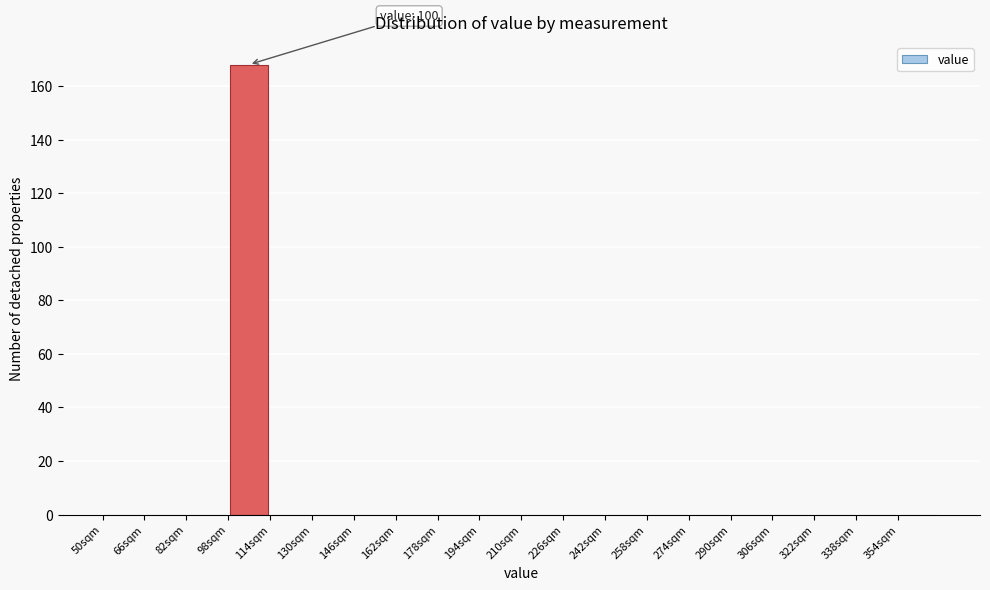

Over which range of the x-axis is the bar tallest?

98 to 114